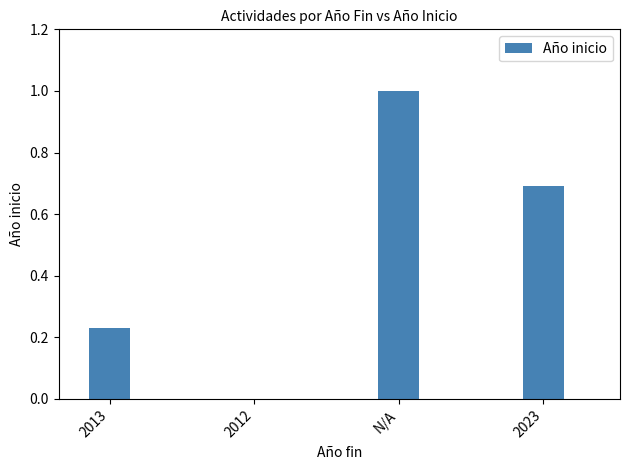

Which has a higher value, 2023 or 2013?

2023